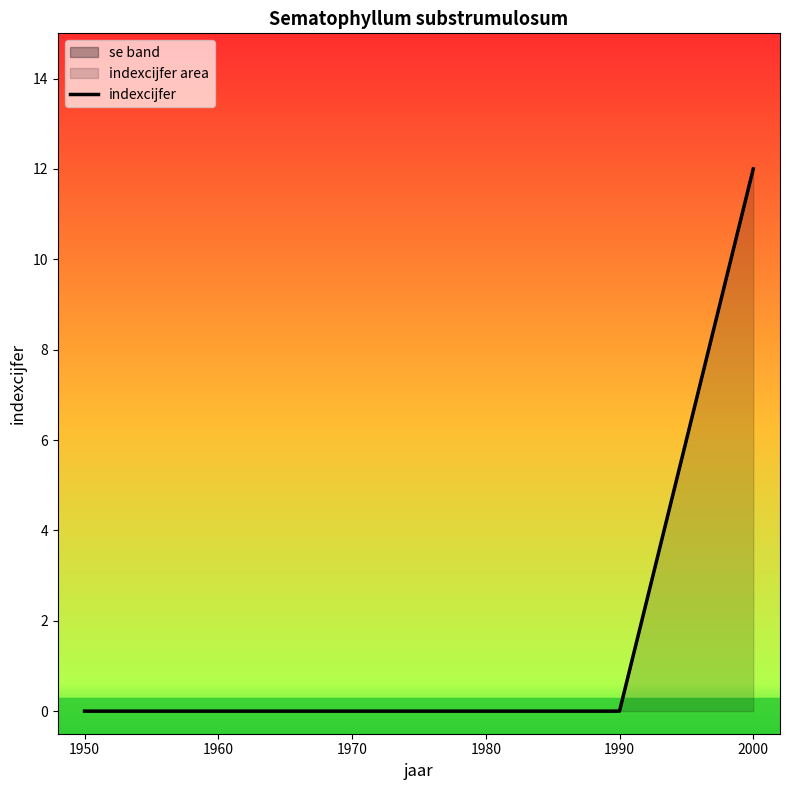

Reading left to right, list all the values displayed in this chart.

1950=0	1960=0	1970=0	1980=0	1990=0	2000=12